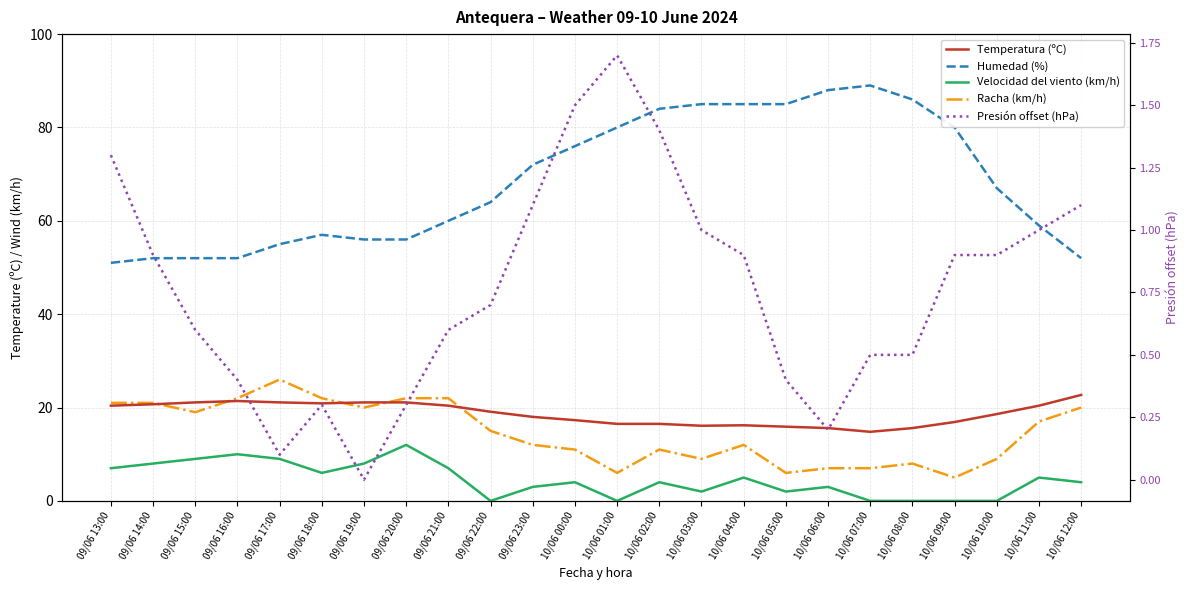

Which series changed the most between 09/06 18:00 and 09/06 19:00?

Velocidad del viento (km/h)